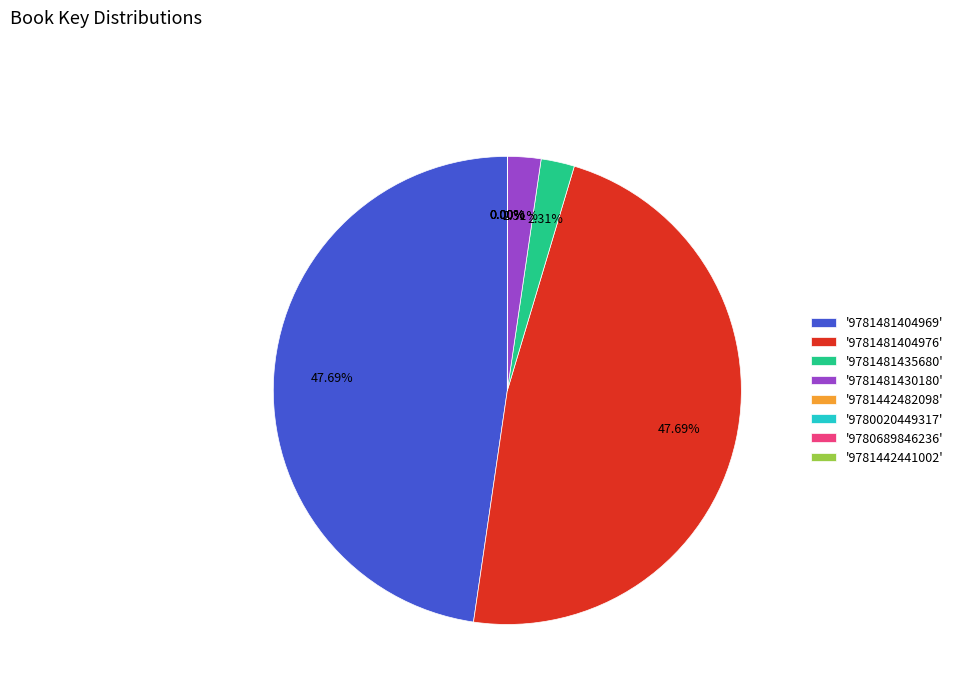

Is there any slice that represents more than half of the pie?

No